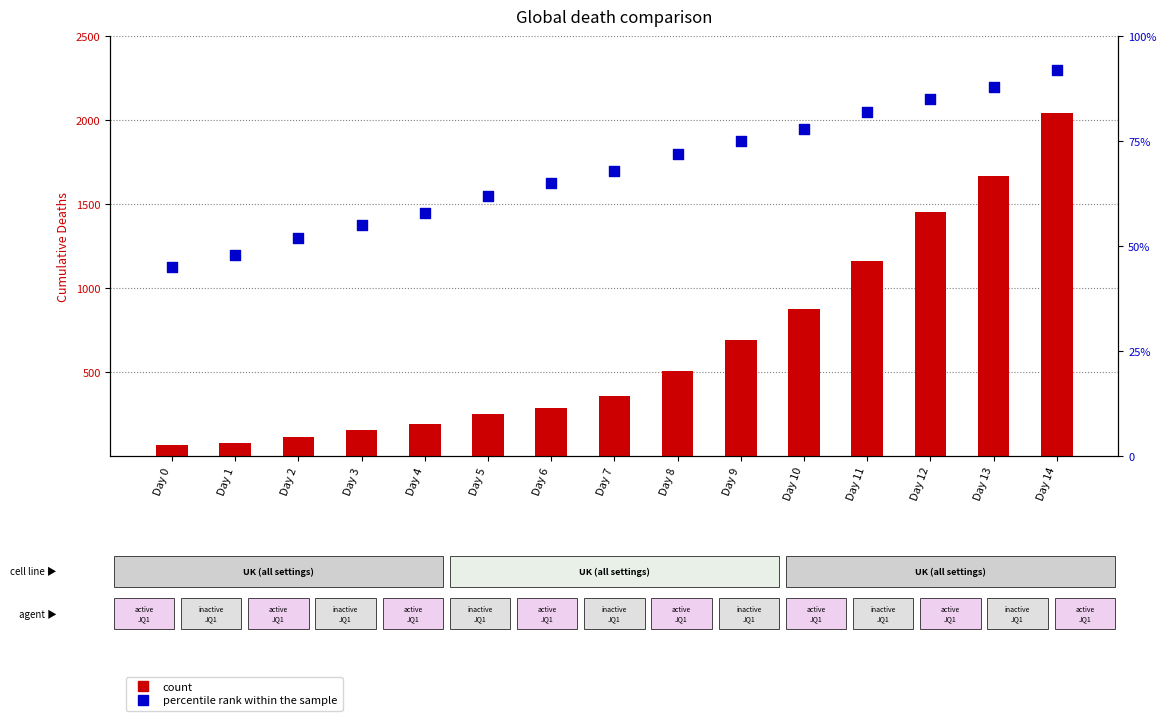

At which category is the sum across all series the highest?

Day 14